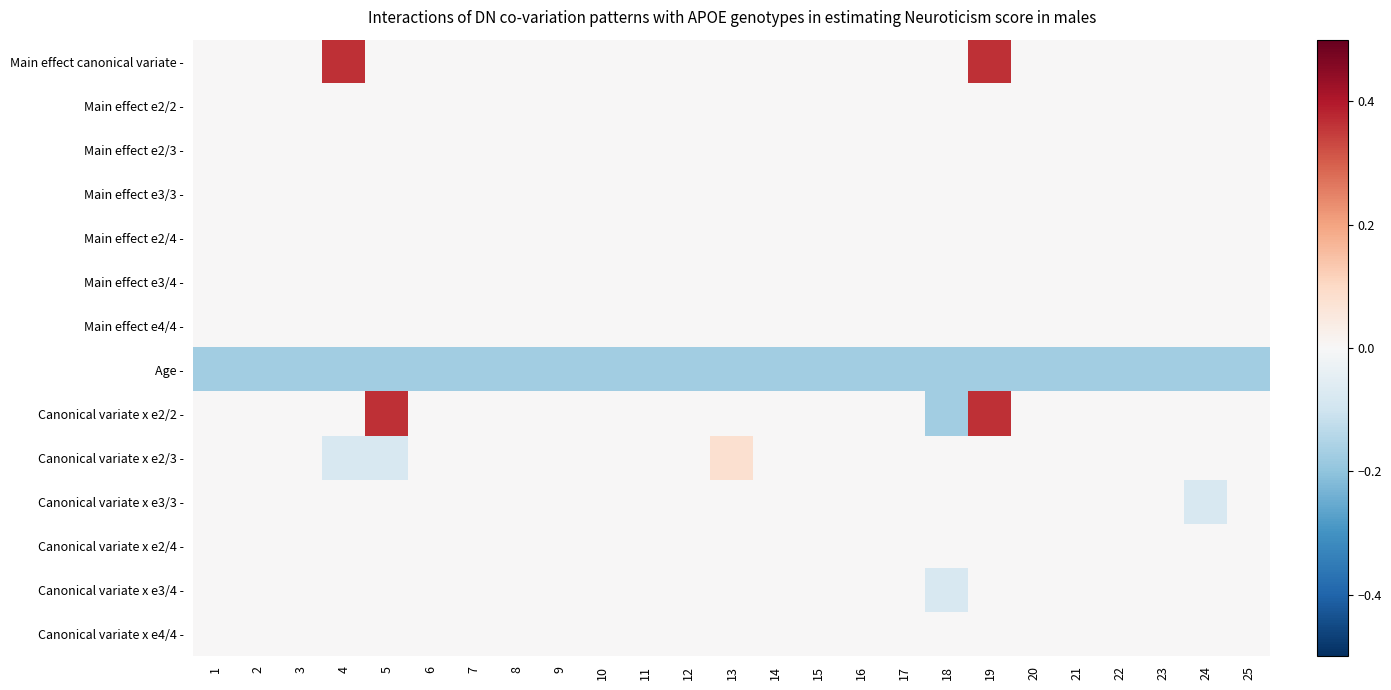

Which series has the largest total across all categories?

Main effect canonical variate -